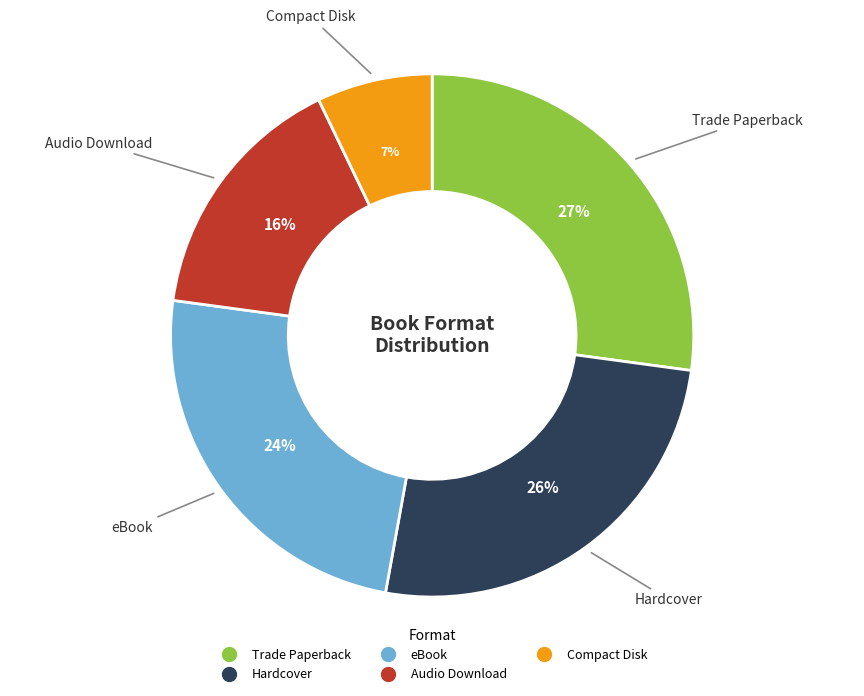

Which has a higher value, Audio Download or Compact Disk?

Audio Download